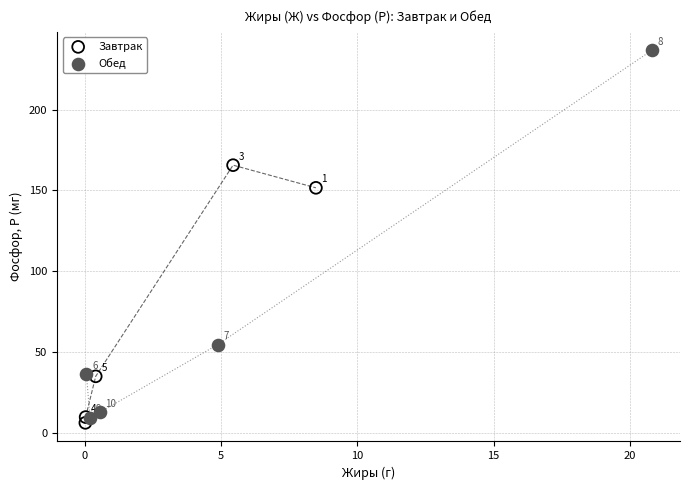

What are all the series names shown in the legend?

Завтрак, Обед